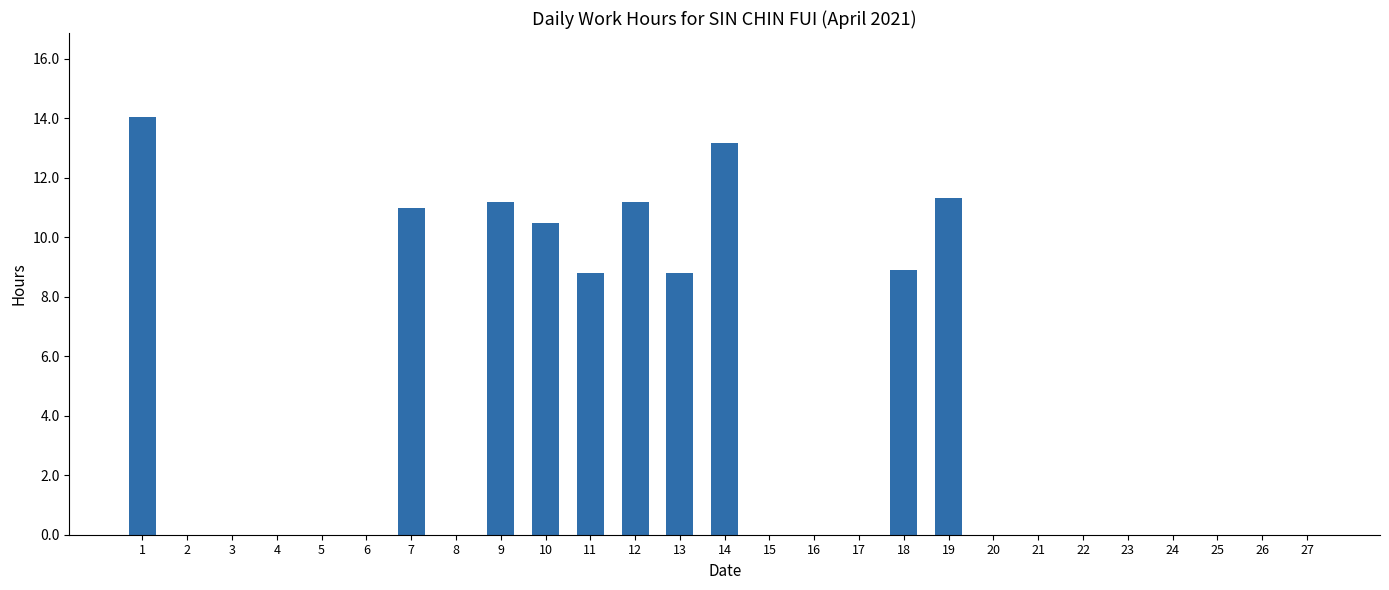

Reading left to right, transcribe all the data shown in this chart.

1=14.1	2=0.0	3=0.0	4=0.0	5=0.0	6=0.0	7=11.0	8=0.0	9=11.2	10=10.5	11=8.8	12=11.2	13=8.8	14=13.2	15=0.0	16=0.0	17=0.0	18=8.9	19=11.3	20=0.0	21=0.0	22=0.0	23=0.0	24=0.0	25=0.0	26=0.0	27=0.0